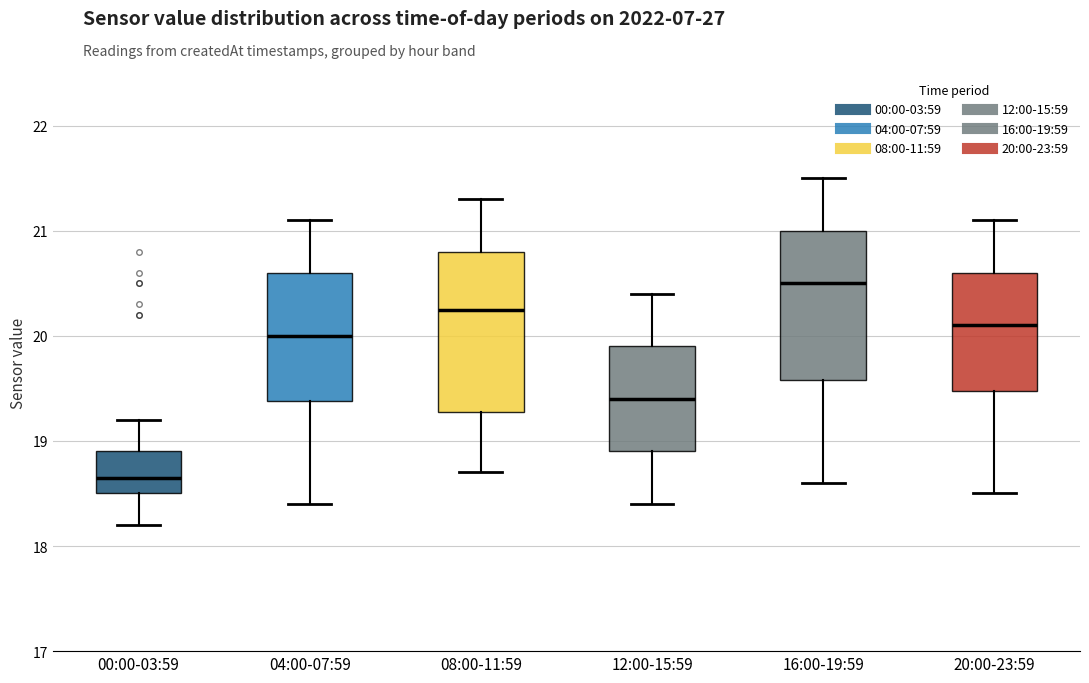

Which box is the tallest, from its lower edge to its upper edge?

08:00-11:59